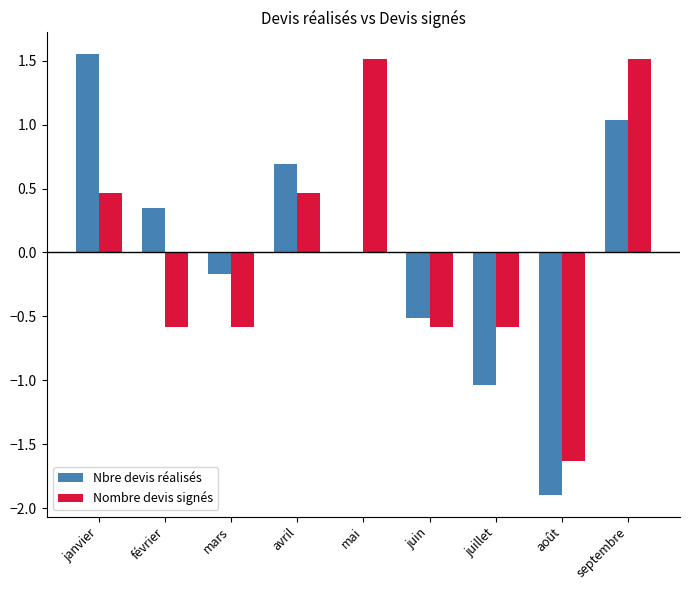

The Nombre devis signés series shows -0.2 at mars. True or false?

False